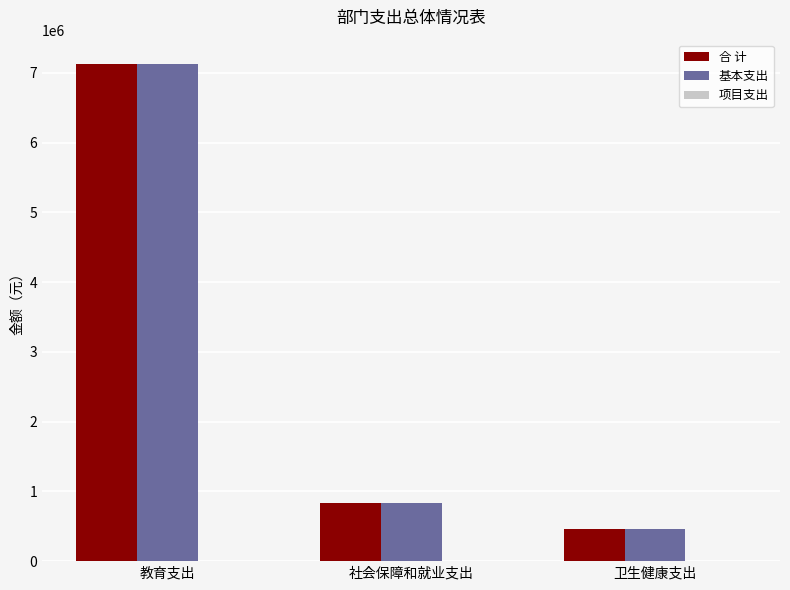

What is the label of the 1st bar from the right?

卫生健康支出